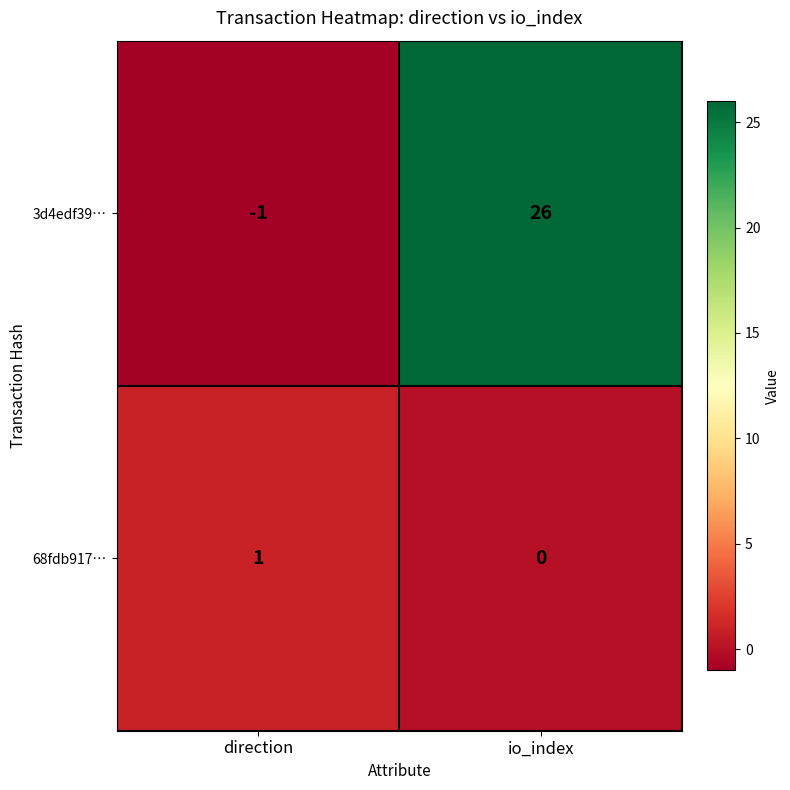

Reading left to right, what are all the values shown in this chart?

3d4edf39…: -1	26
68fdb917…: 1	0